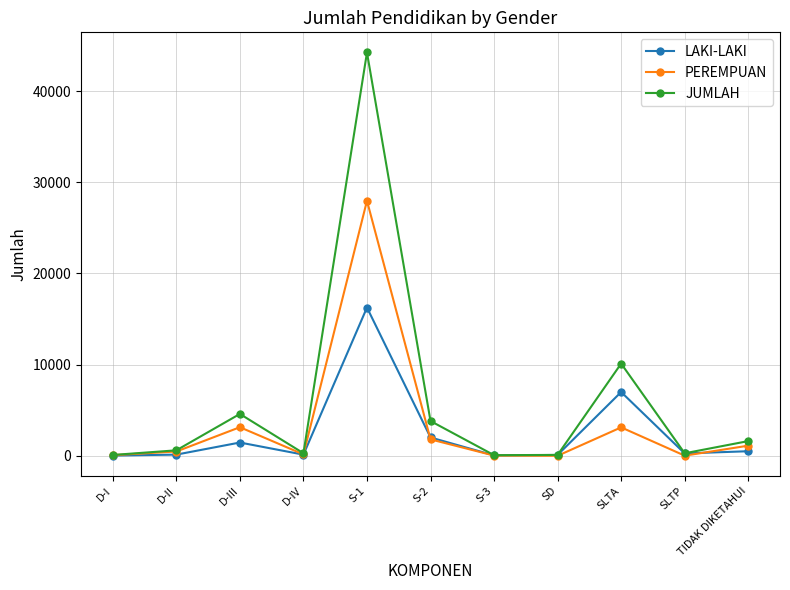

What is the highest value of the PEREMPUAN series?

27967